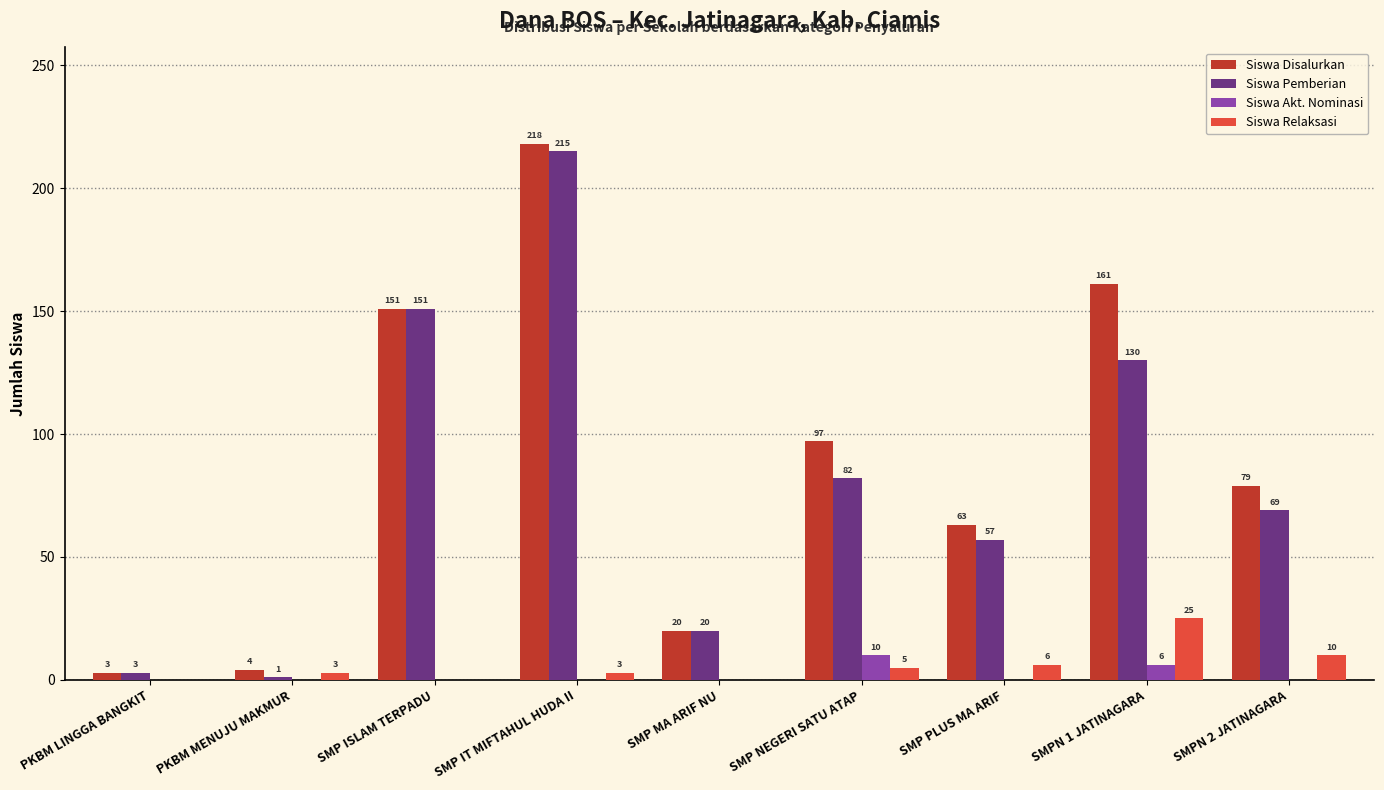

The value of Siswa Pemberian at SMP NEGERI SATU ATAP is 131. True or false?

False